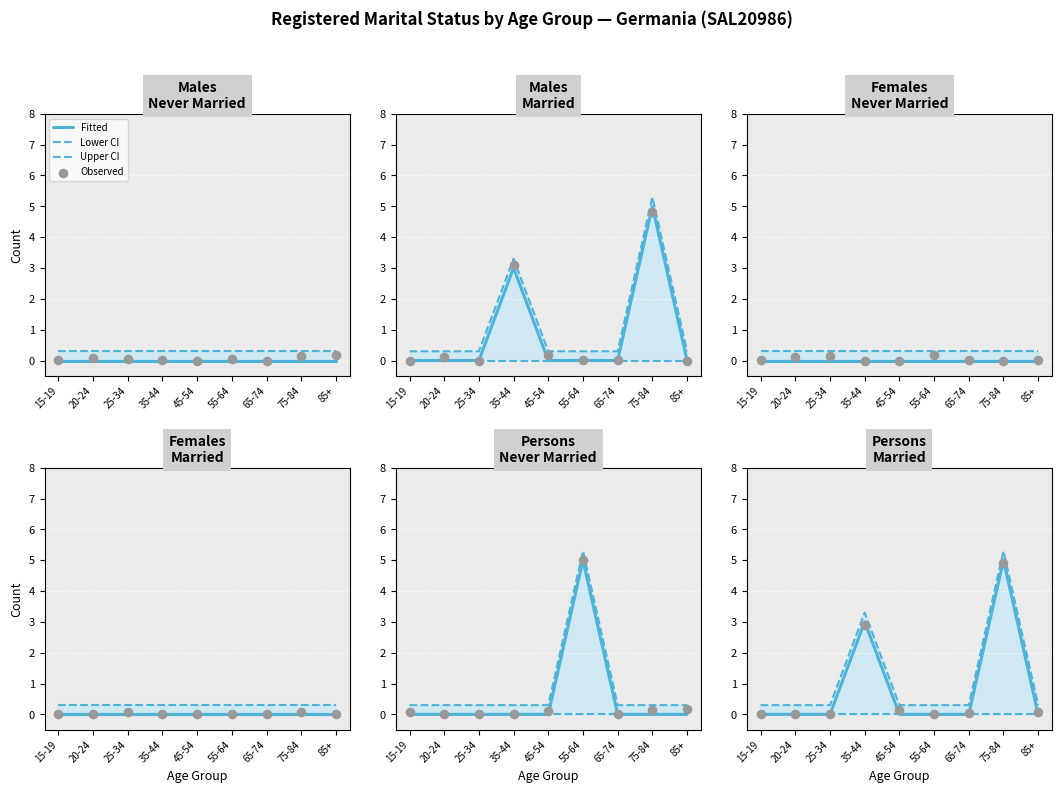

At which category is the sum across all series the highest?

75-84